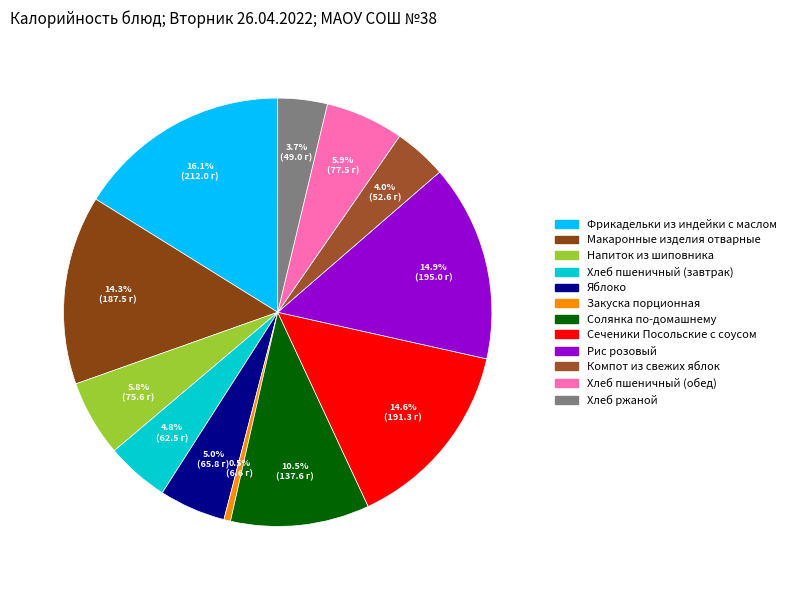

To the nearest percent, what is the difference between the Яблоко and Хлеб пшеничный (обед) slice percentages?

1%